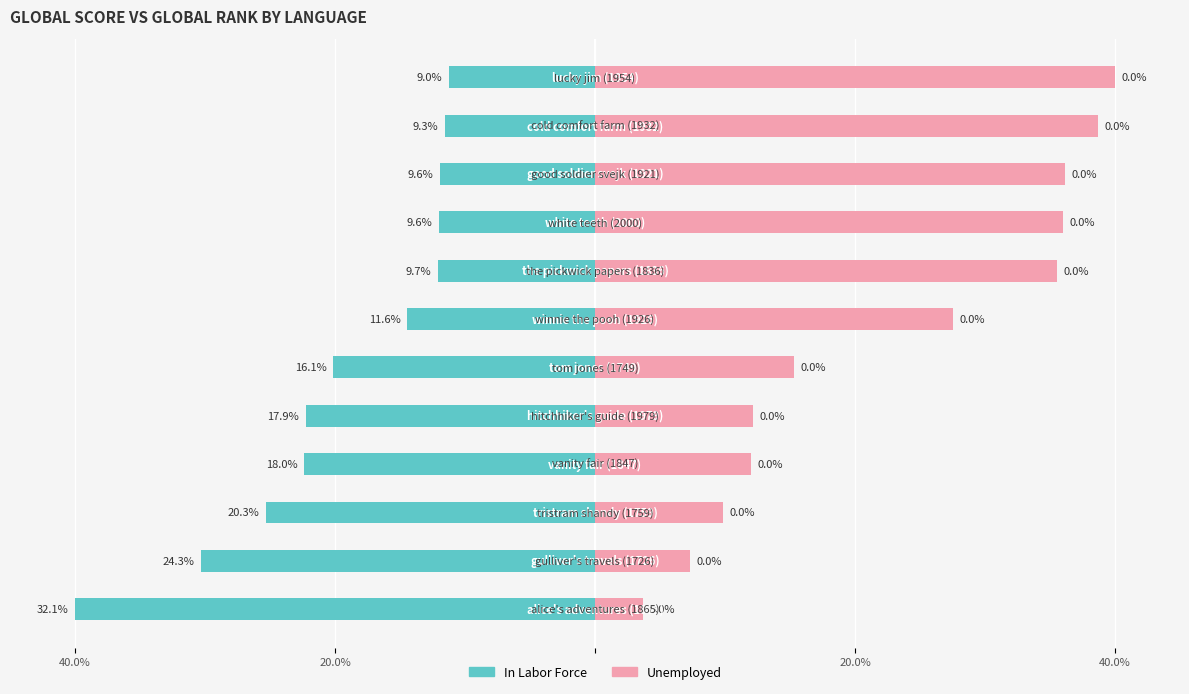

What are all the series names shown in the legend?

In Labor Force, Unemployed